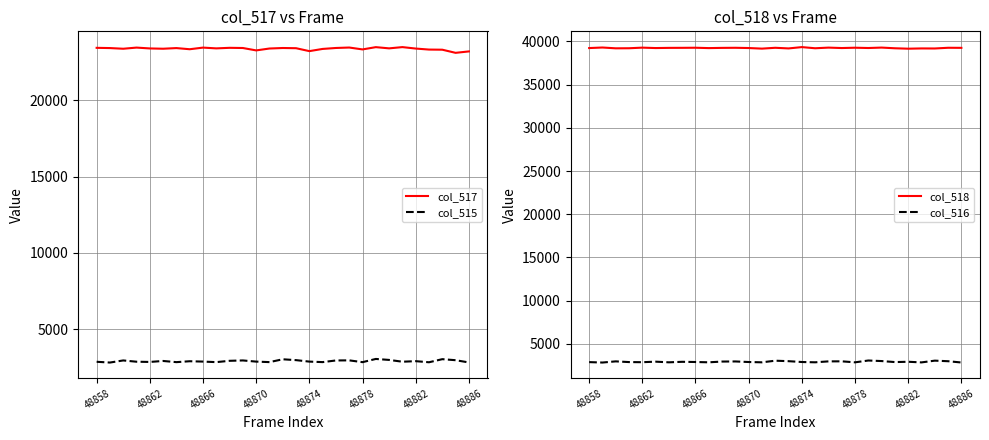

The value of col_517 at 48874 is 38713. True or false?

False